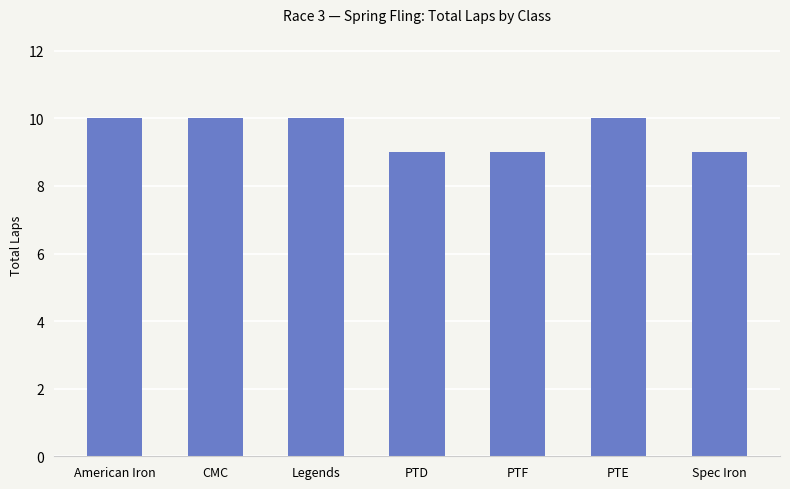

Reading left to right, list all the values displayed in this chart.

10	10	10	9	9	10	9